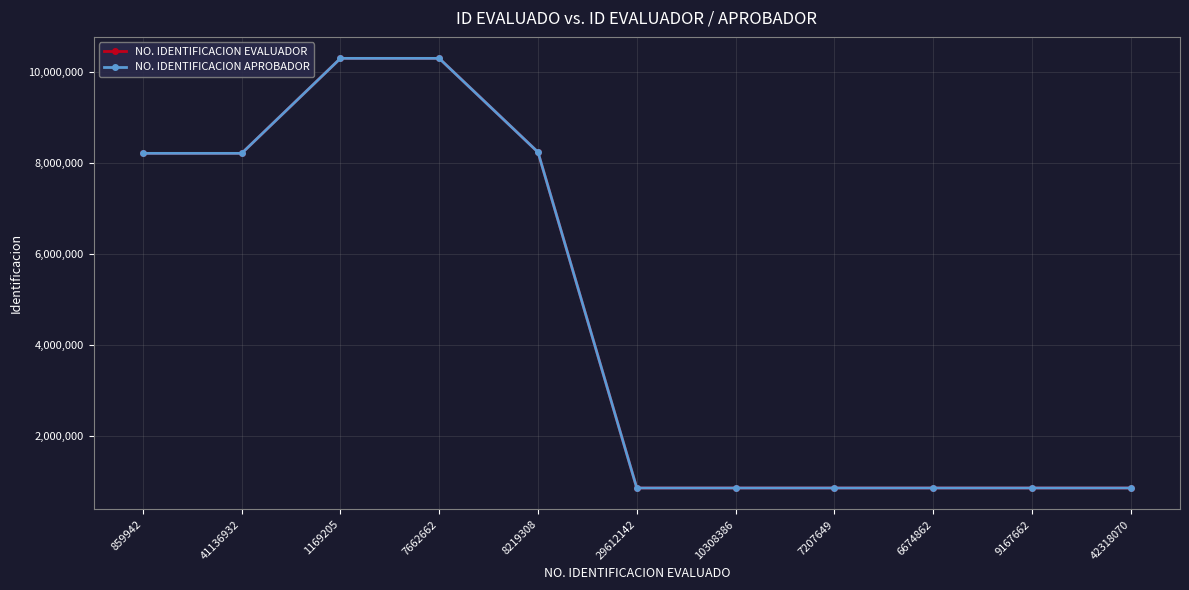

Is this an area chart (filled region under the line)?

No